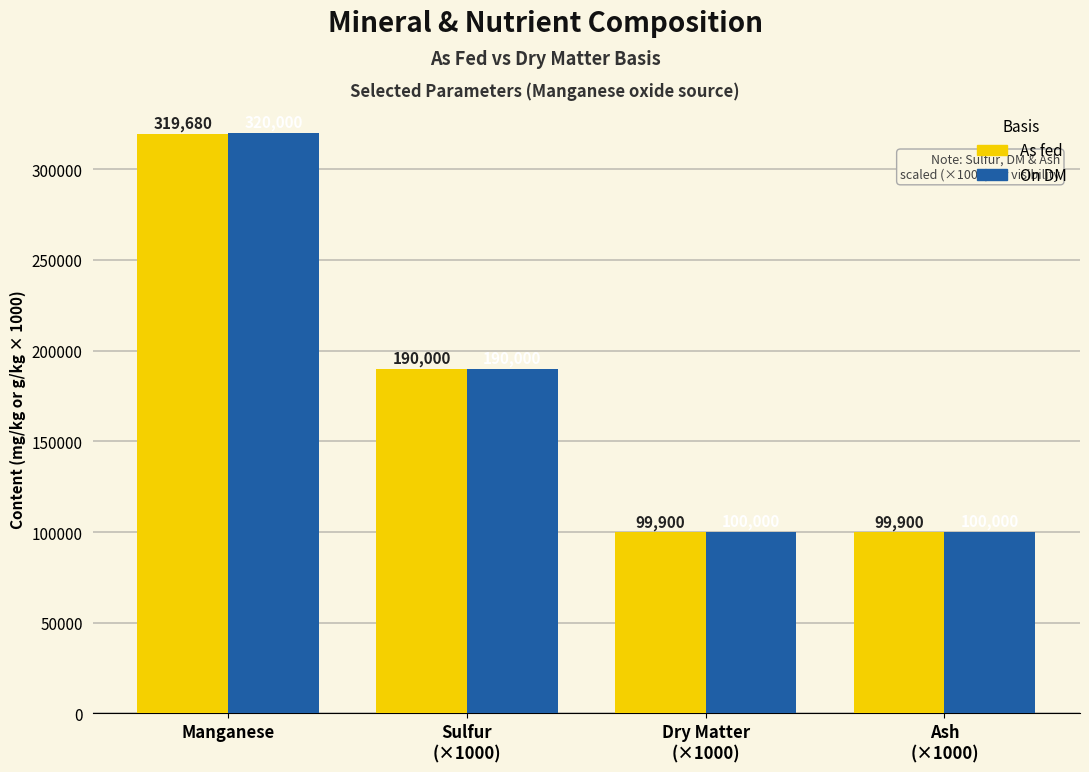

Reading left to right, what are all the values shown in this chart?

As fed: 319680	190000	99900	99900
On DM: 320000	190000	100000	100000